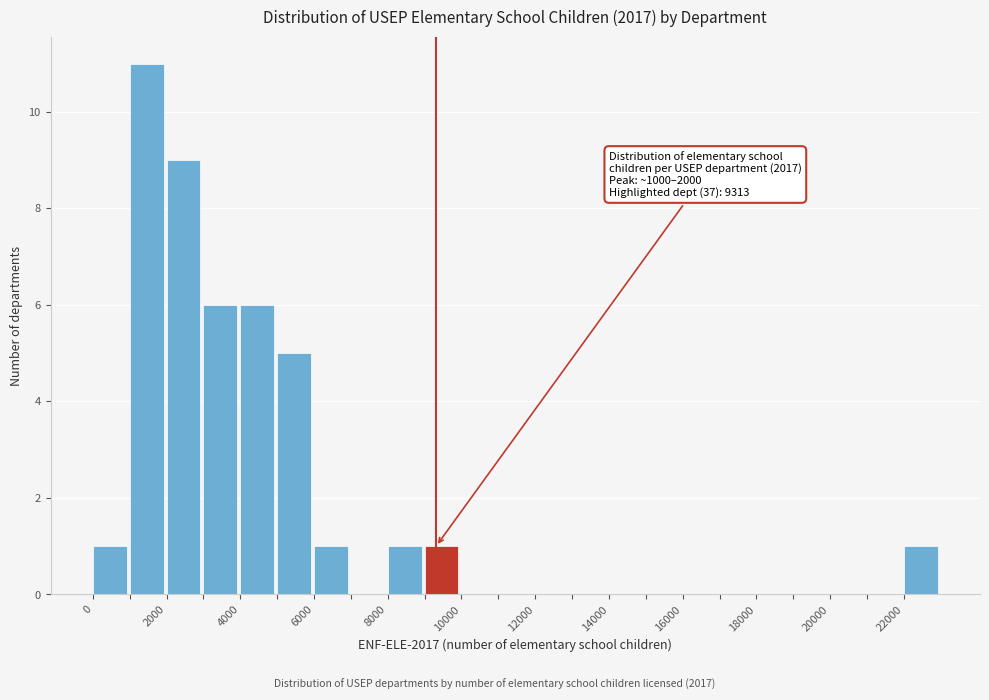

Over which range of the x-axis is the bar tallest?

1000 to 2000